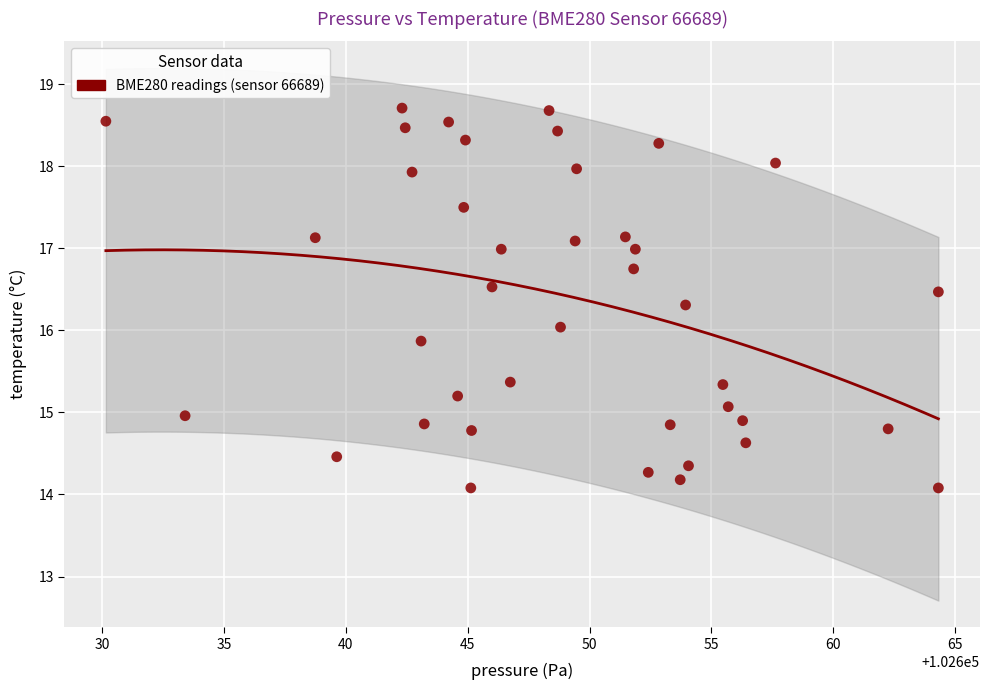

What is the range of Y values (max minus min)?

4.6